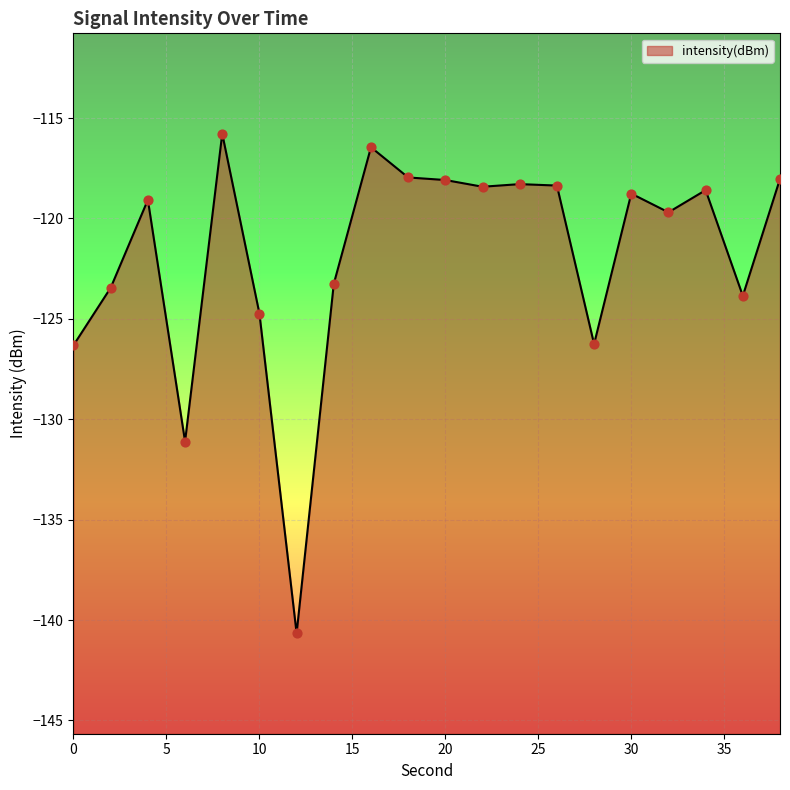

Which has a higher value, 36 or 6?

36